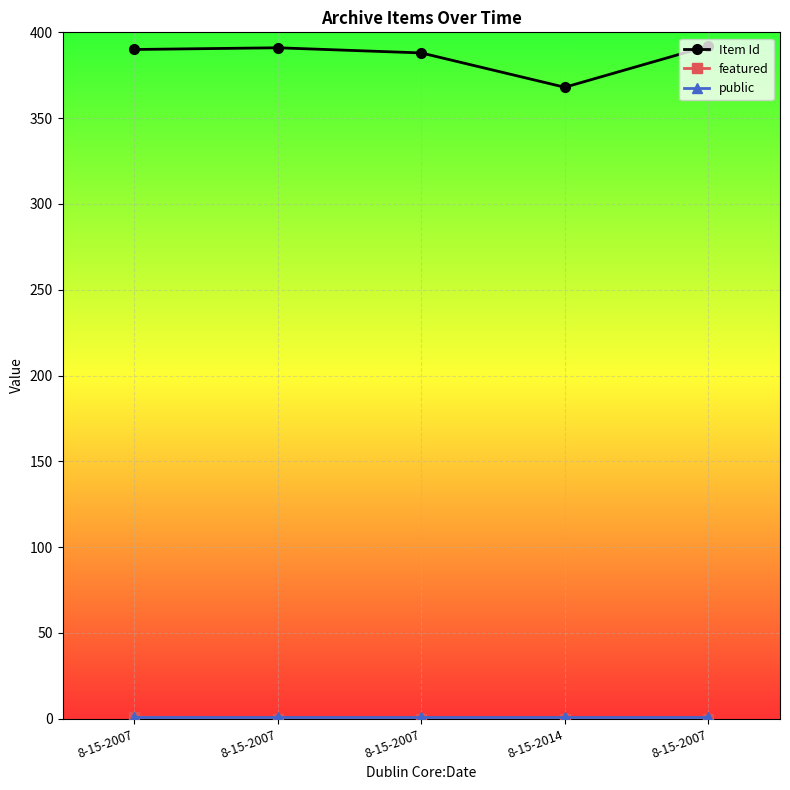

Is it true that featured equals 0 at 8-15-2007?

True